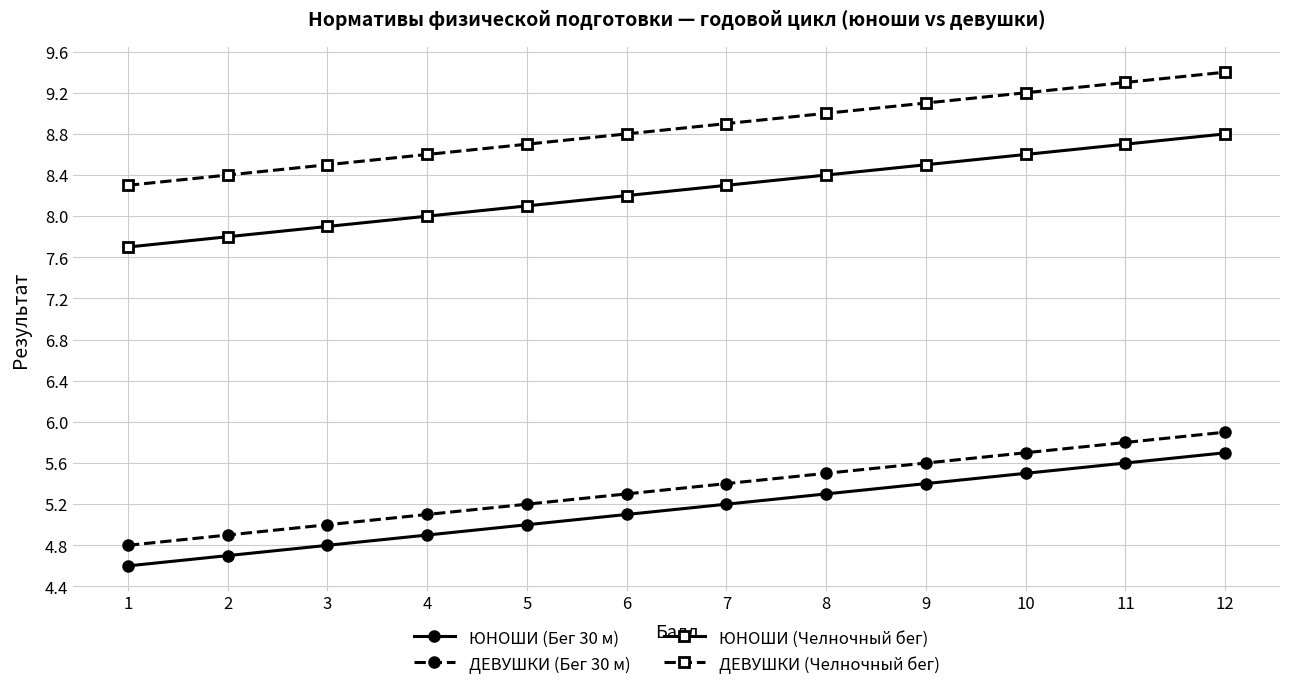

What is the maximum value shown in the chart?

9.4